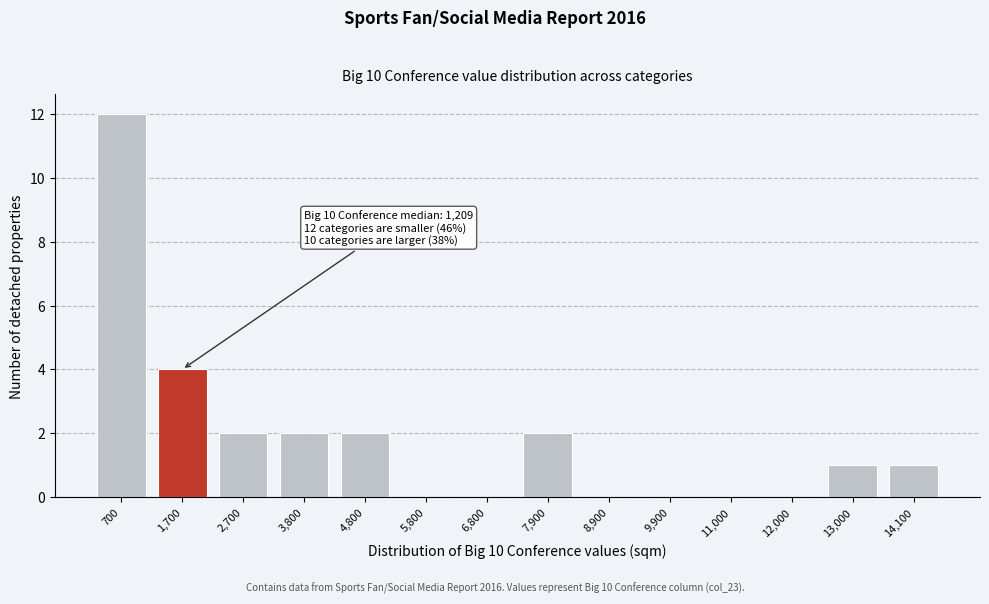

Reading left to right, transcribe all the data shown in this chart.

700=12	1,700=4	2,700=2	3,800=2	4,800=2	5,800=0	6,800=0	7,900=2	8,900=0	9,900=0	11,000=0	12,000=0	13,000=1	14,100=1